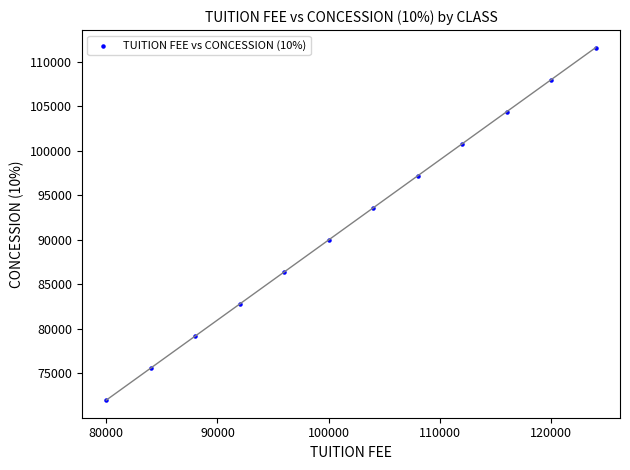

What is the range of X values (max minus min)?

44000